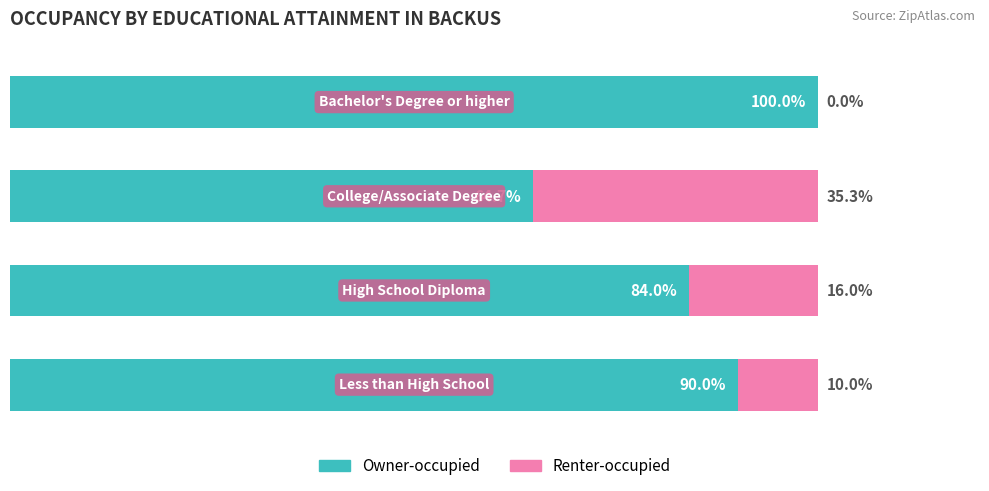

Reading left to right, transcribe all the data shown in this chart.

Owner-occupied: 90.0	84.0	64.7	100.0
Renter-occupied: 10.0	16.0	35.3	0.0